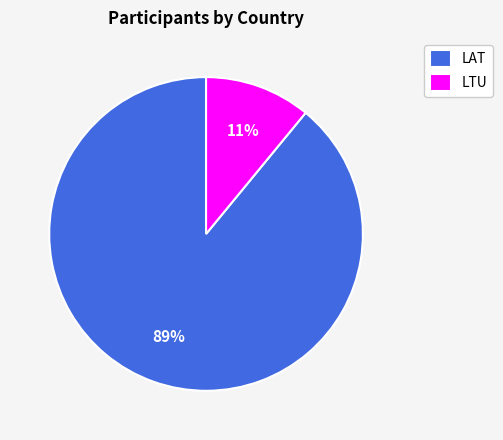

Is it true that LAT is 99% of the pie?

False